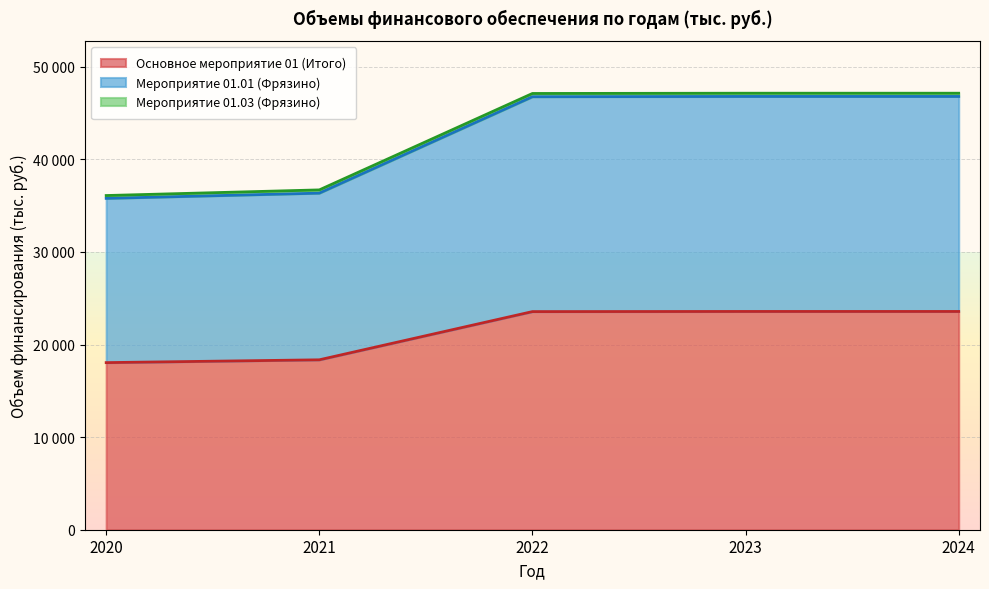

True or false: Основное мероприятие 01 (Итого) and Мероприятие 01.01 (Фрязино) intersect in this chart.

False